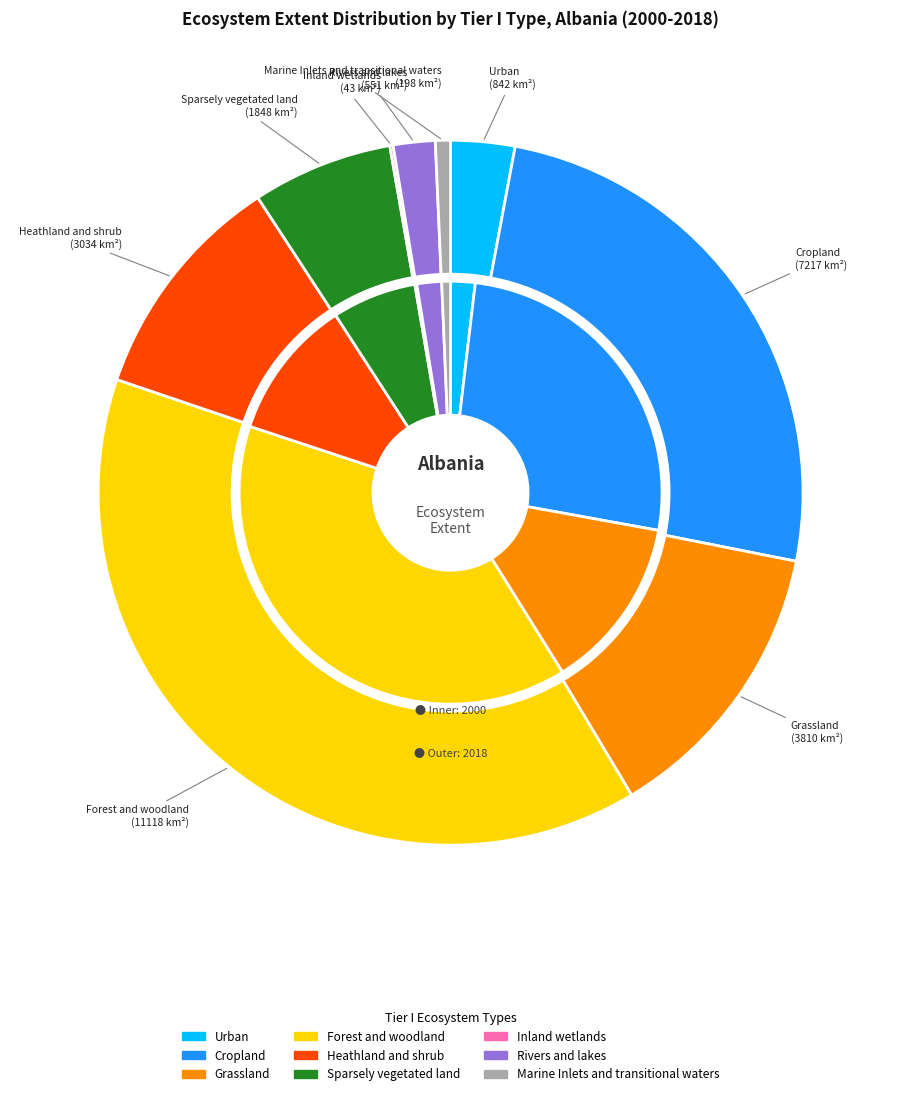

How much of the chart is everything except Sparsely vegetated land?

93.6%